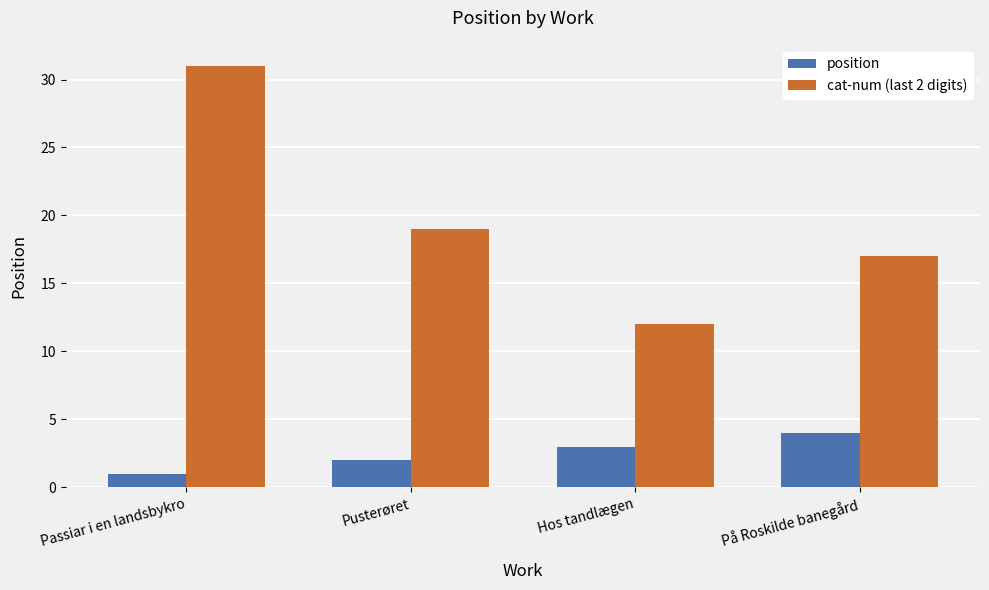

How many bars are there in each group?

2